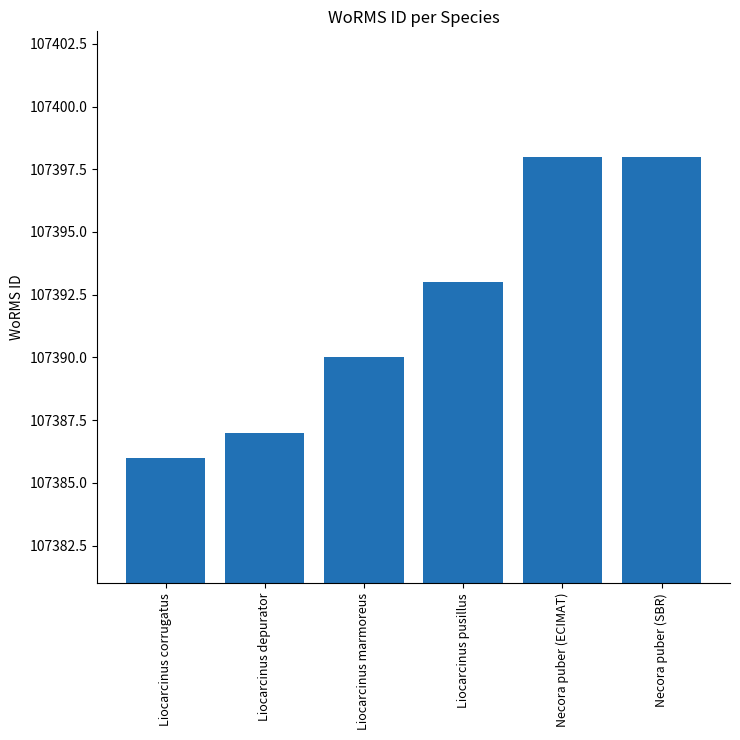

What is the greatest value displayed?

107398